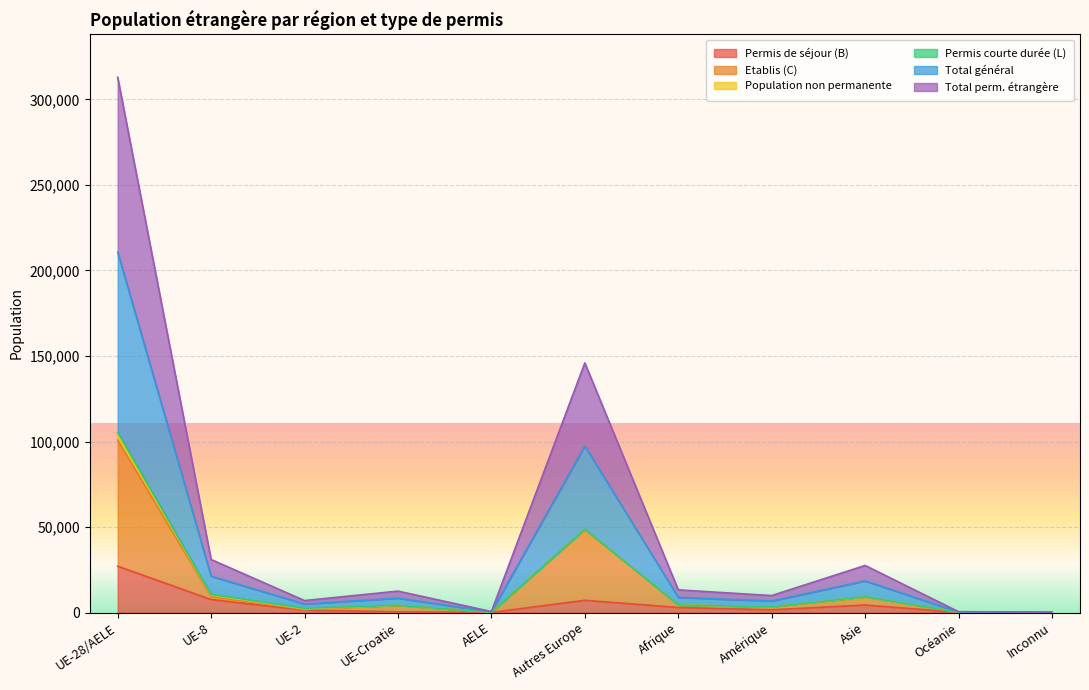

Where is the first local minimum for Total perm. étrangère?

UE-2